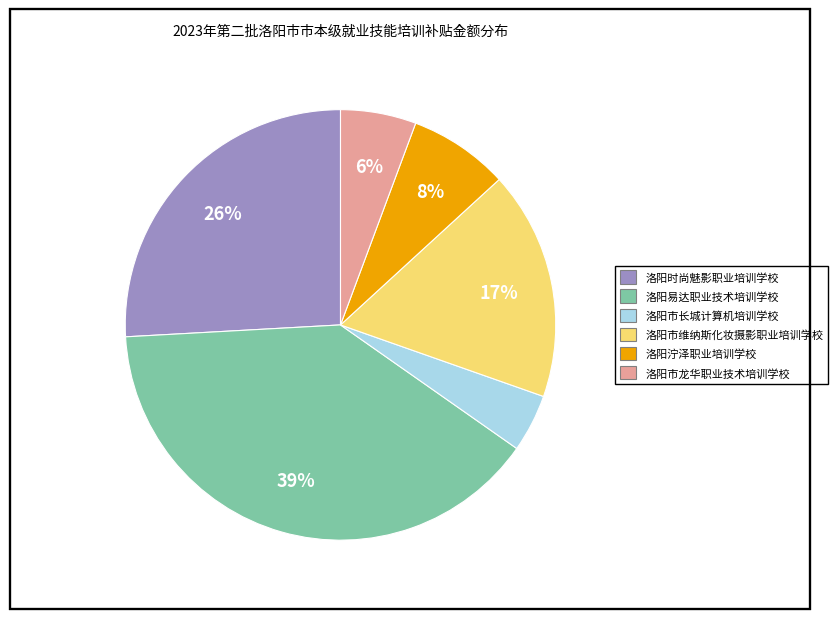

Count the number of slices in the pie.

6